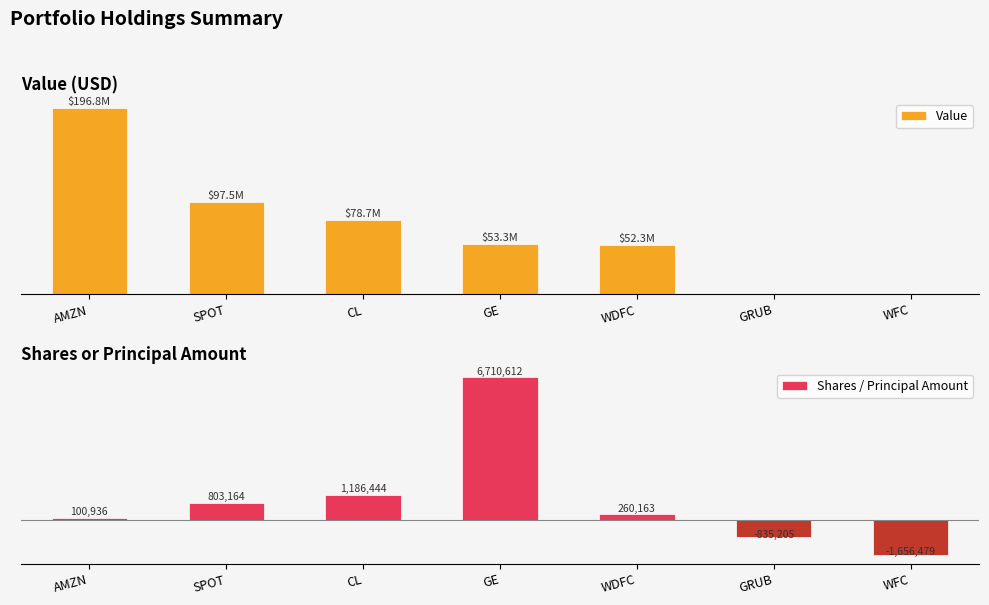

How many bars are there in total?

14